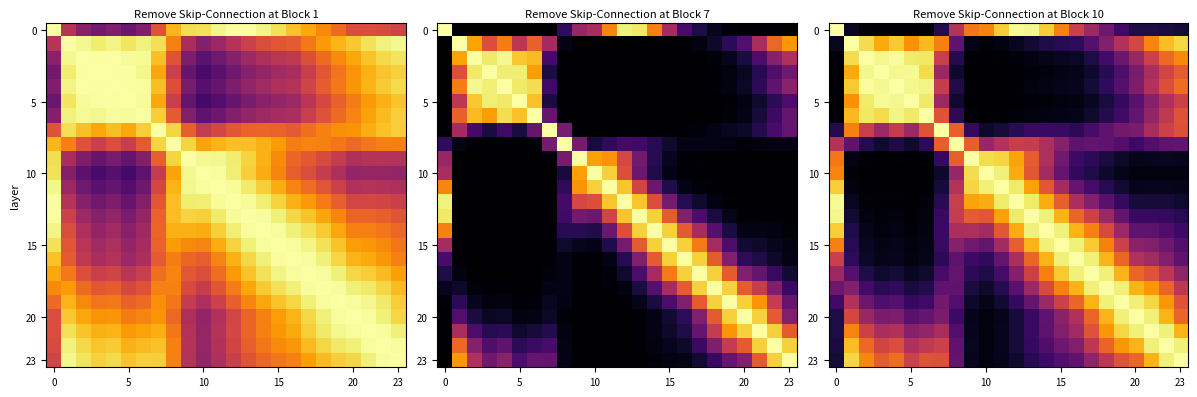

What is the sum of the 15 values at 15 and 20?

1.4